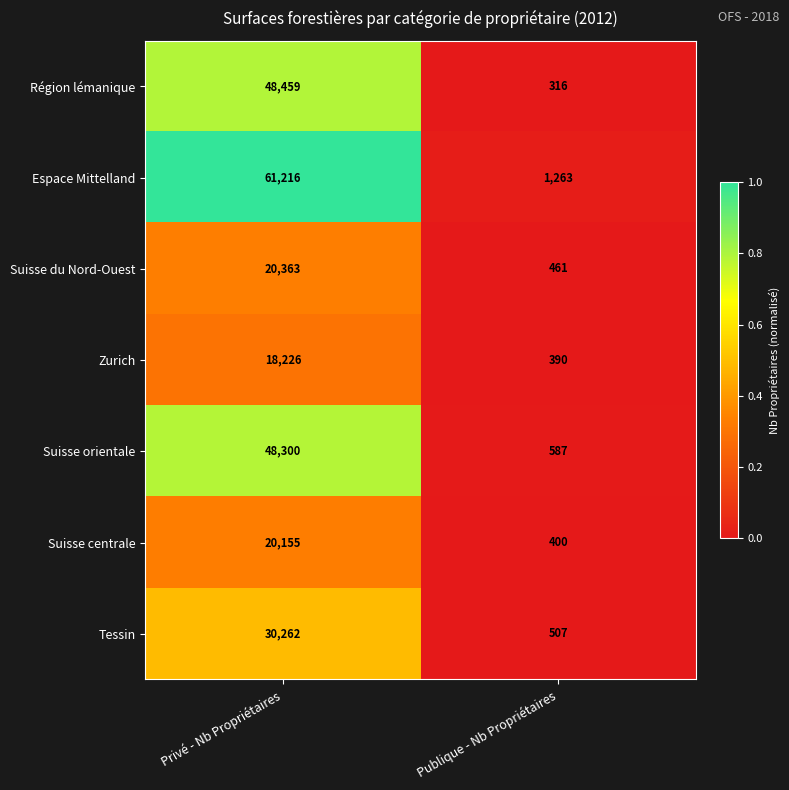

Reading left to right, extract all data points from this chart.

Région lémanique: Privé - Nb Propriétaires=48459	Publique - Nb Propriétaires=316
Espace Mittelland: Privé - Nb Propriétaires=61216	Publique - Nb Propriétaires=1263
Suisse du Nord-Ouest: Privé - Nb Propriétaires=20363	Publique - Nb Propriétaires=461
Zurich: Privé - Nb Propriétaires=18226	Publique - Nb Propriétaires=390
Suisse orientale: Privé - Nb Propriétaires=48300	Publique - Nb Propriétaires=587
Suisse centrale: Privé - Nb Propriétaires=20155	Publique - Nb Propriétaires=400
Tessin: Privé - Nb Propriétaires=30262	Publique - Nb Propriétaires=507